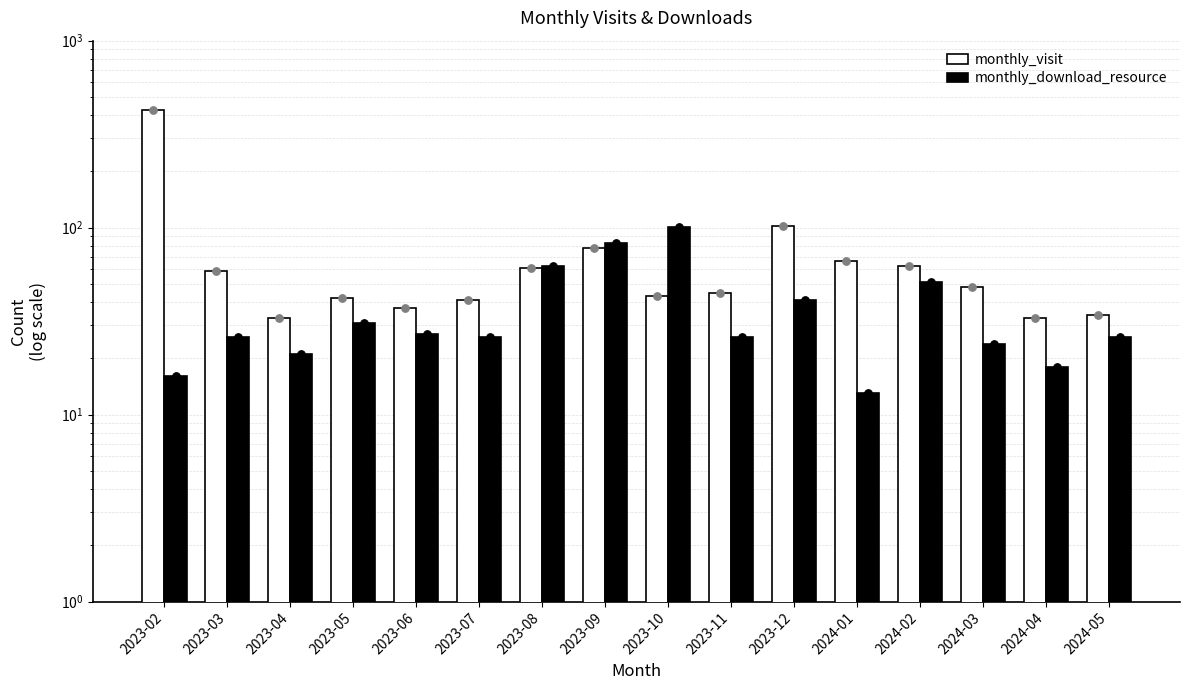

Is the value of monthly_visit at 2024-03 greater than the value of monthly_download_resource at 2023-10?

No